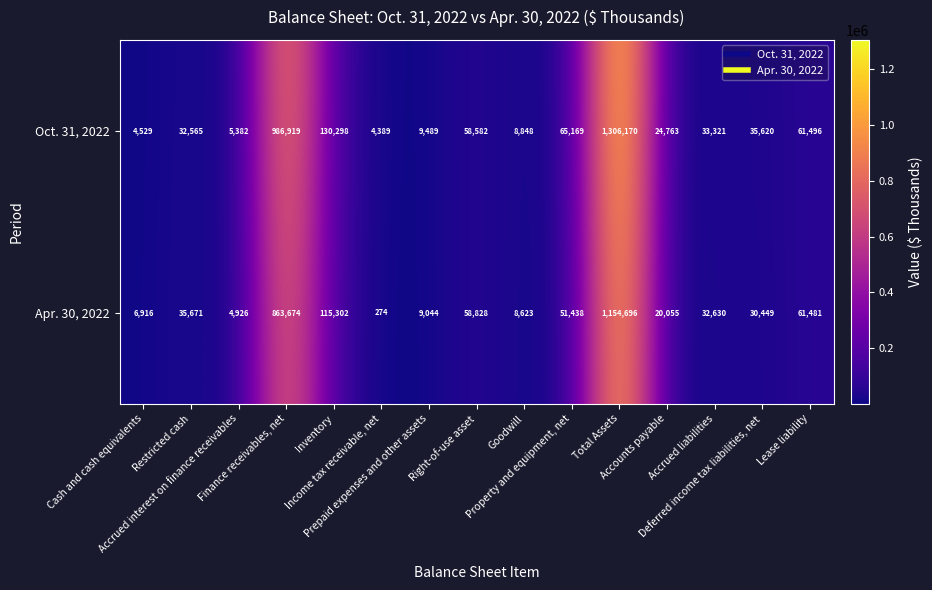

Which series has the largest range (max minus min)?

Oct. 31, 2022